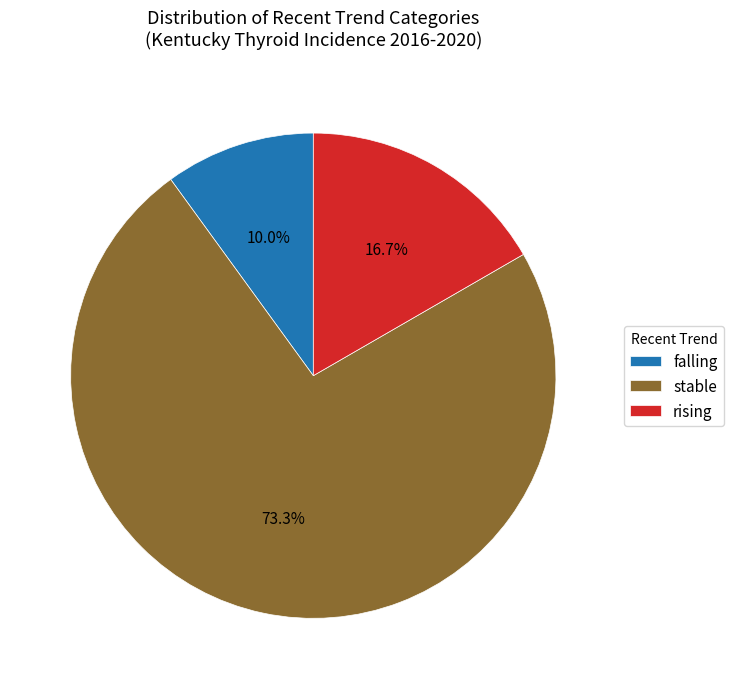

To the nearest percent, what is the difference between the largest and smallest slice percentages?

63%